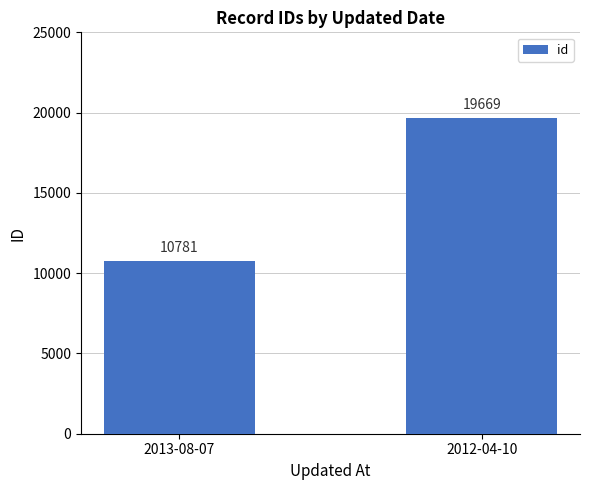

What is the smallest value displayed?

10781